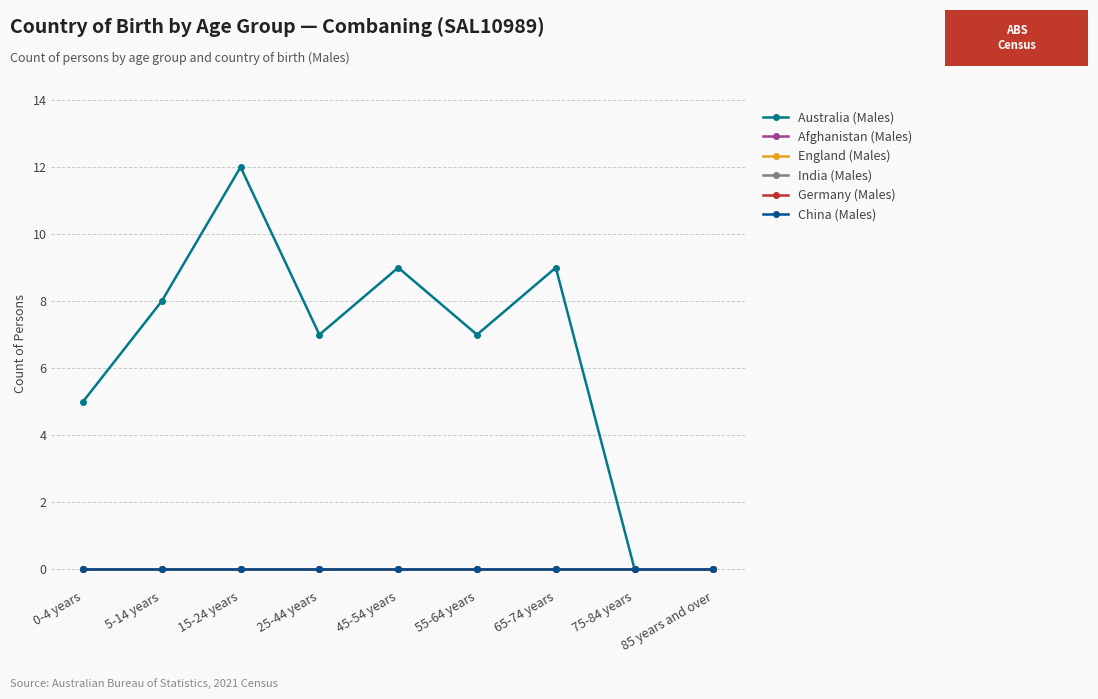

At 85 years and over, list the series in order from largest to smallest.

Australia (Males), Afghanistan (Males), England (Males), India (Males), Germany (Males), China (Males)